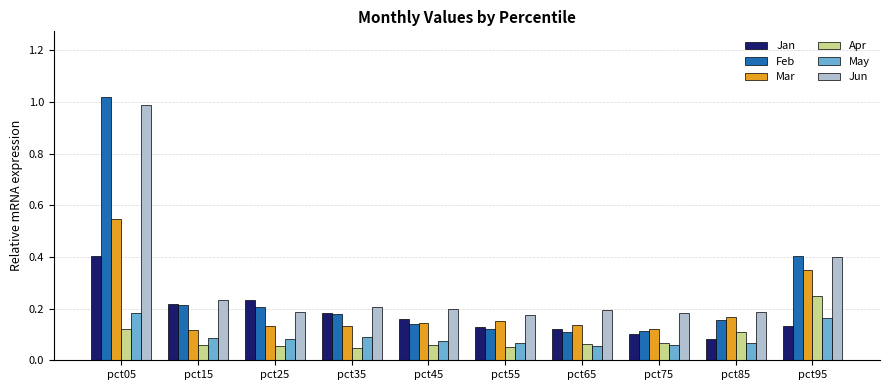

Count the number of data series in this chart.

6